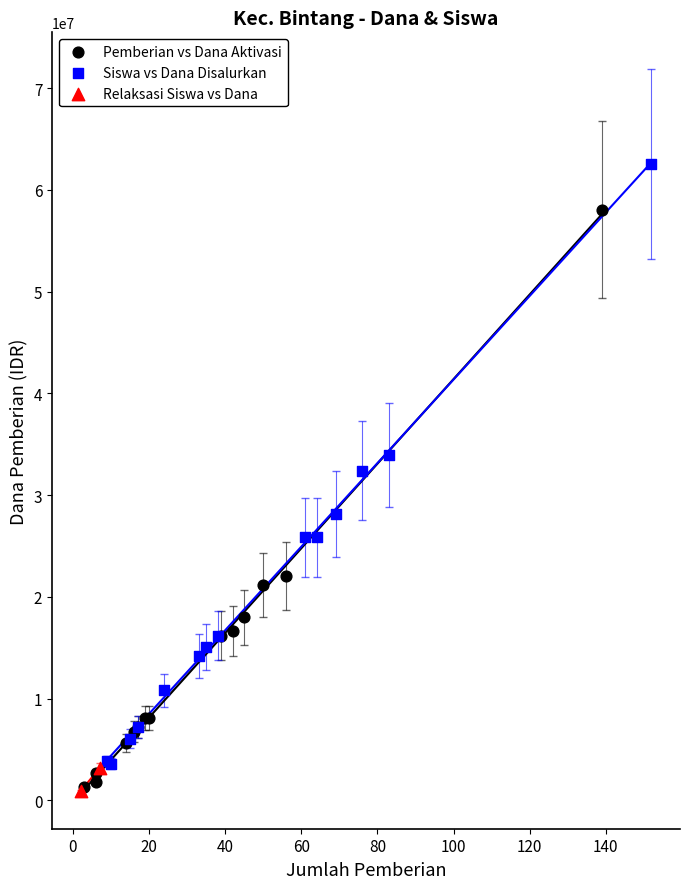

Which series has the widest spread of Y values?

Siswa vs Dana Disalurkan